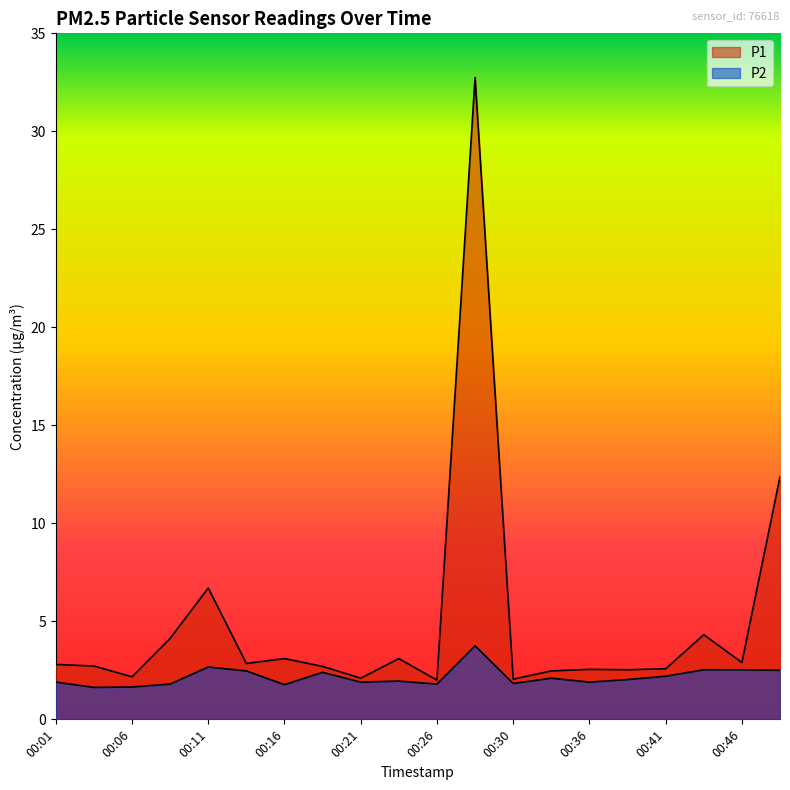

What is the greatest value displayed?

32.8